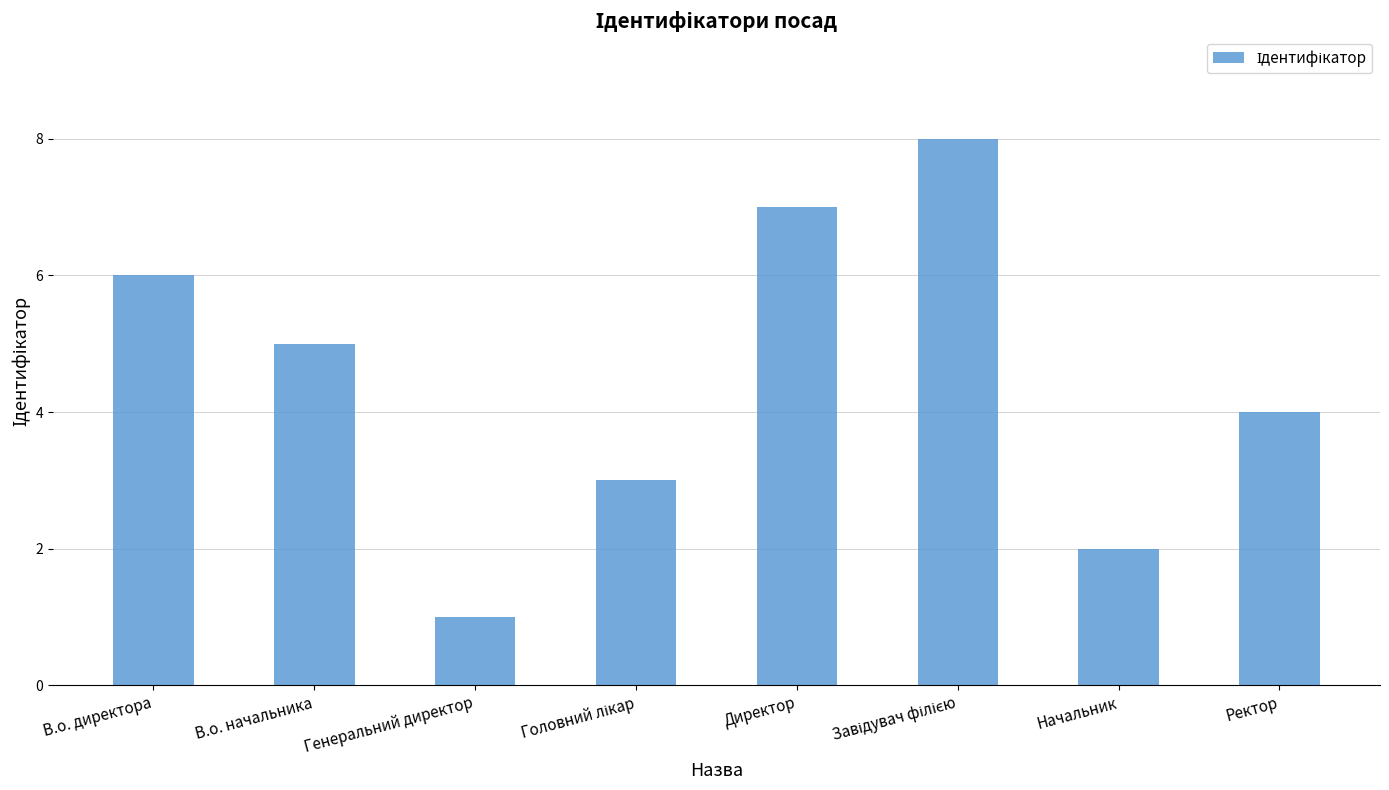

Reading right to left, list all the values displayed in this chart.

4	2	8	7	3	1	5	6